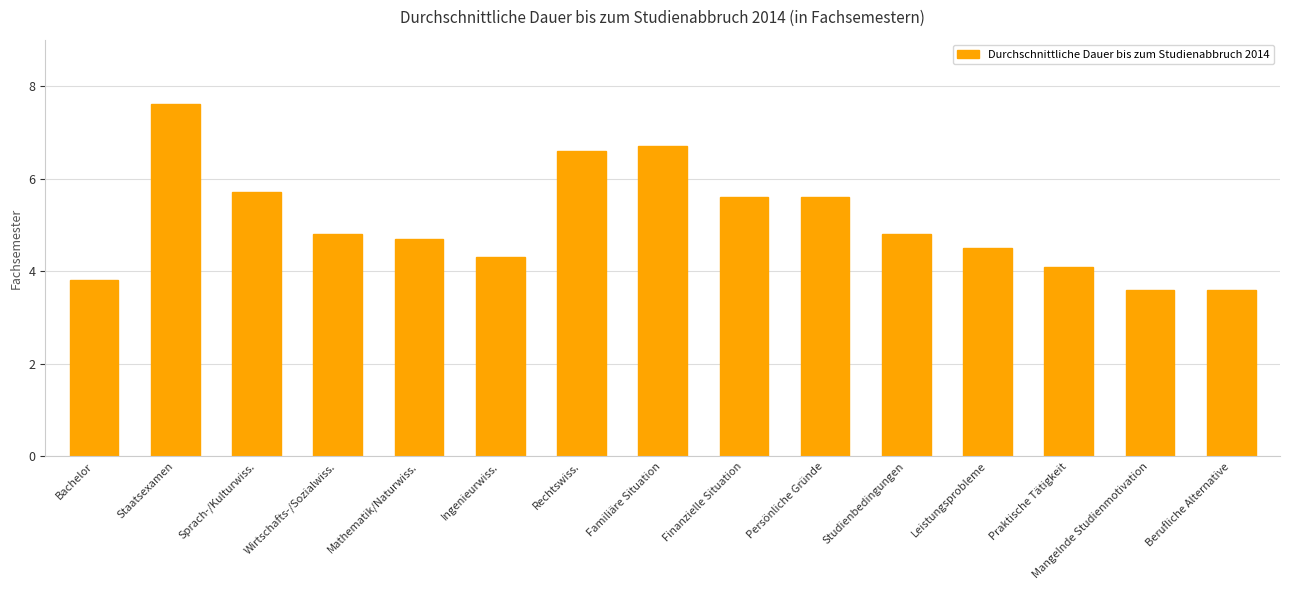

What is the value of the 8th bar from the left?

6.7